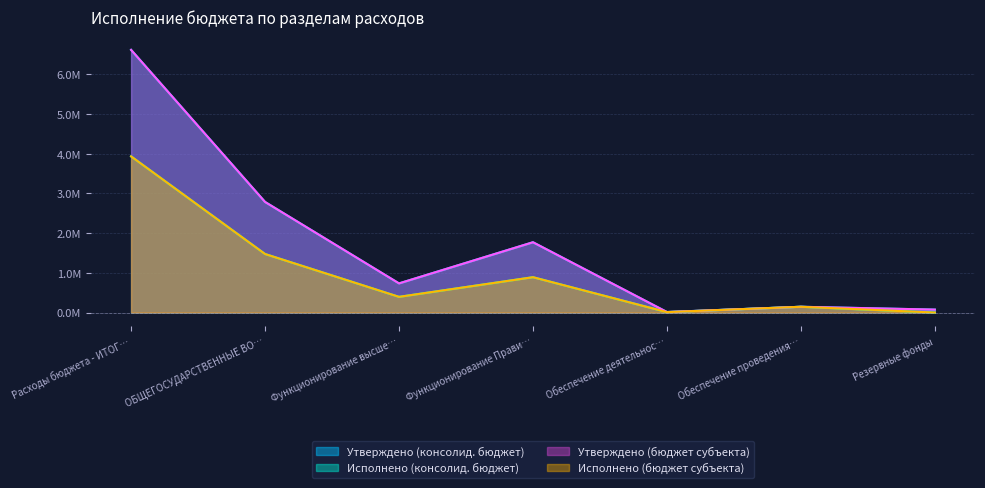

Does the chart display data point markers on the line(s)?

No